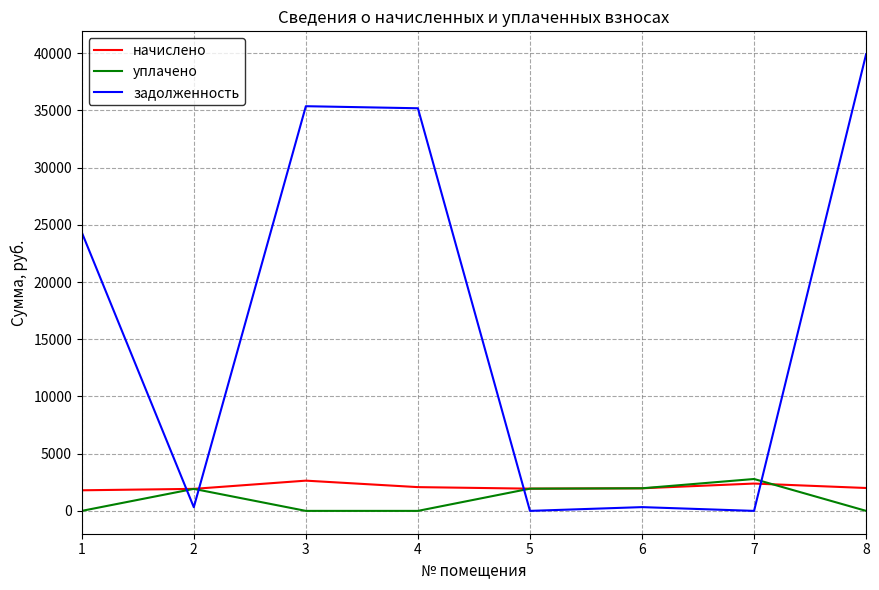

How many values in the задолженность series are below 24345?

4